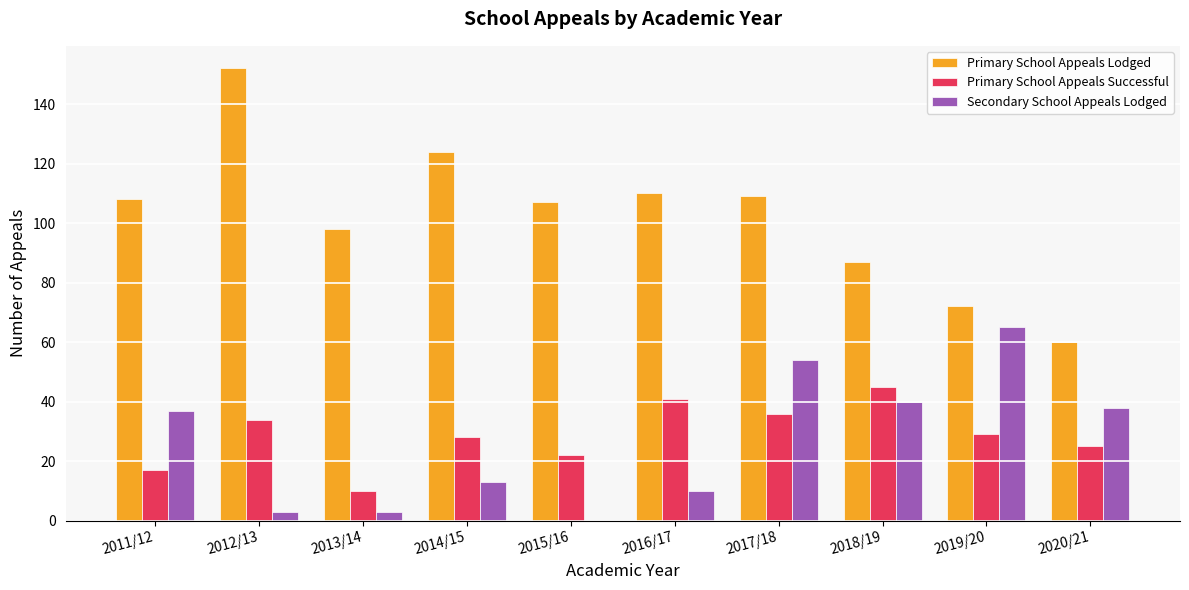

Reading left to right, transcribe all the data shown in this chart.

Primary School Appeals Lodged: 108	152	98	124	107	110	109	87	72	60
Primary School Appeals Successful: 17	34	10	28	22	41	36	45	29	25
Secondary School Appeals Lodged: 37	3	3	13	0	10	54	40	65	38